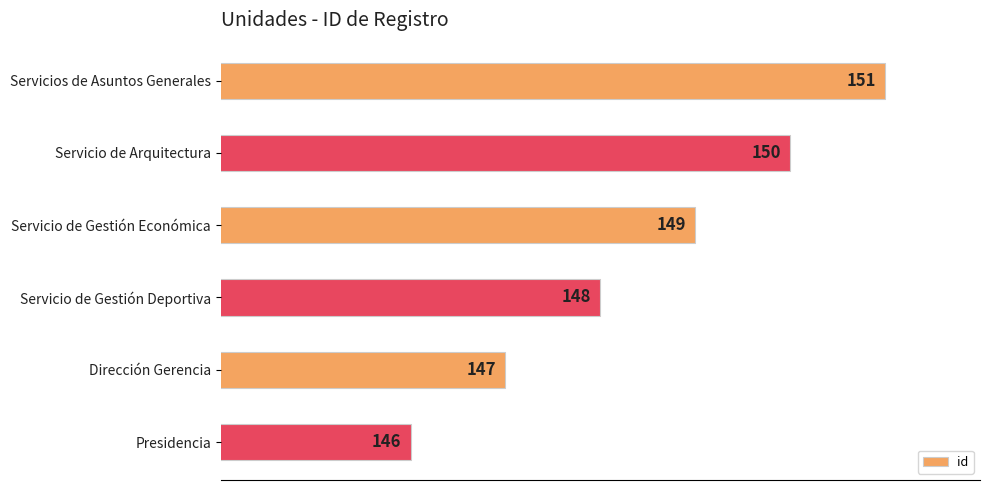

What is the change in value from Servicio de Gestión Económica to Presidencia?

-3